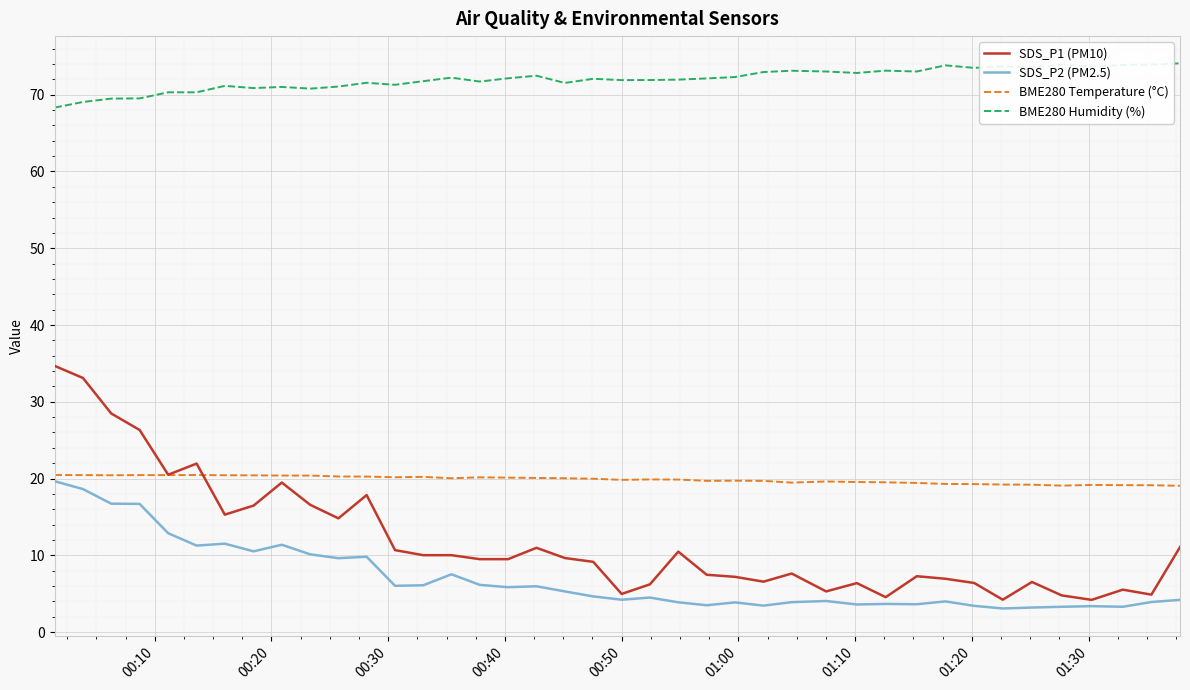

What is the greatest value displayed?

74.1